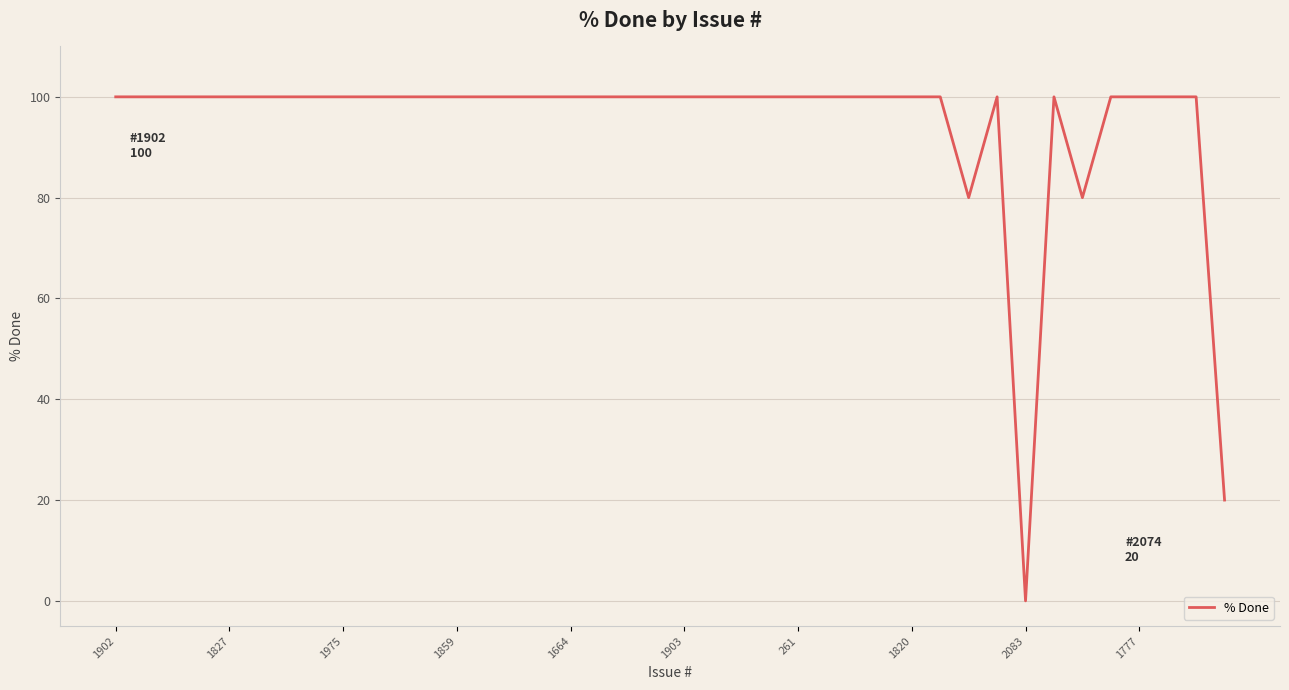

What is the greatest value displayed?

100